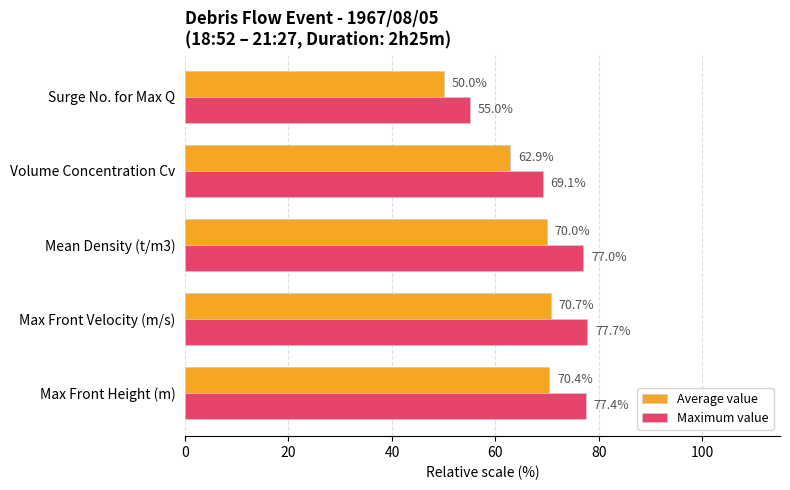

At how many categories does at least one series exceed 59?

4